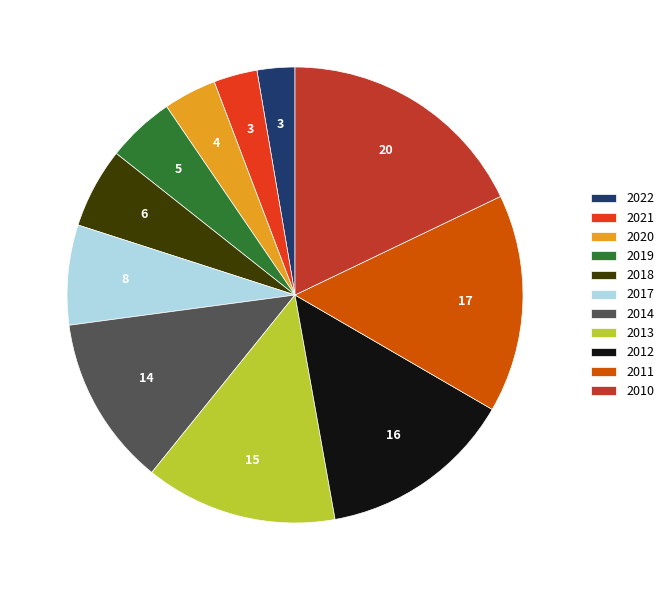

What is the ratio of the value at 2014 to the value at 2019?

2.5